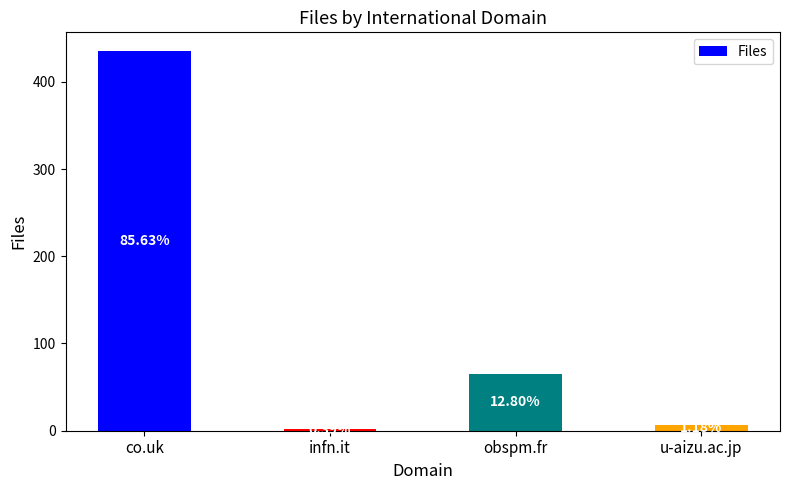

Are the bars horizontal?

No